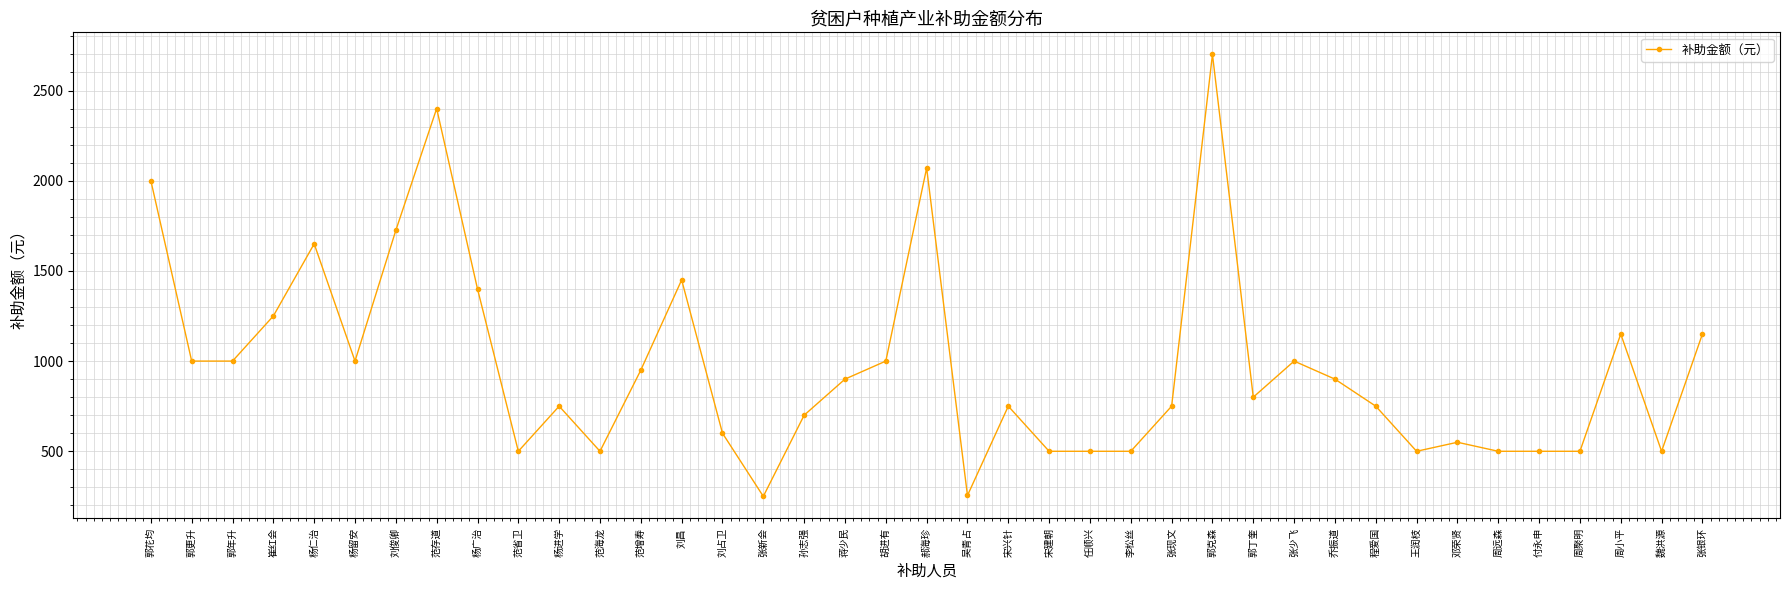

What is the value of the 12th point from the left?

500